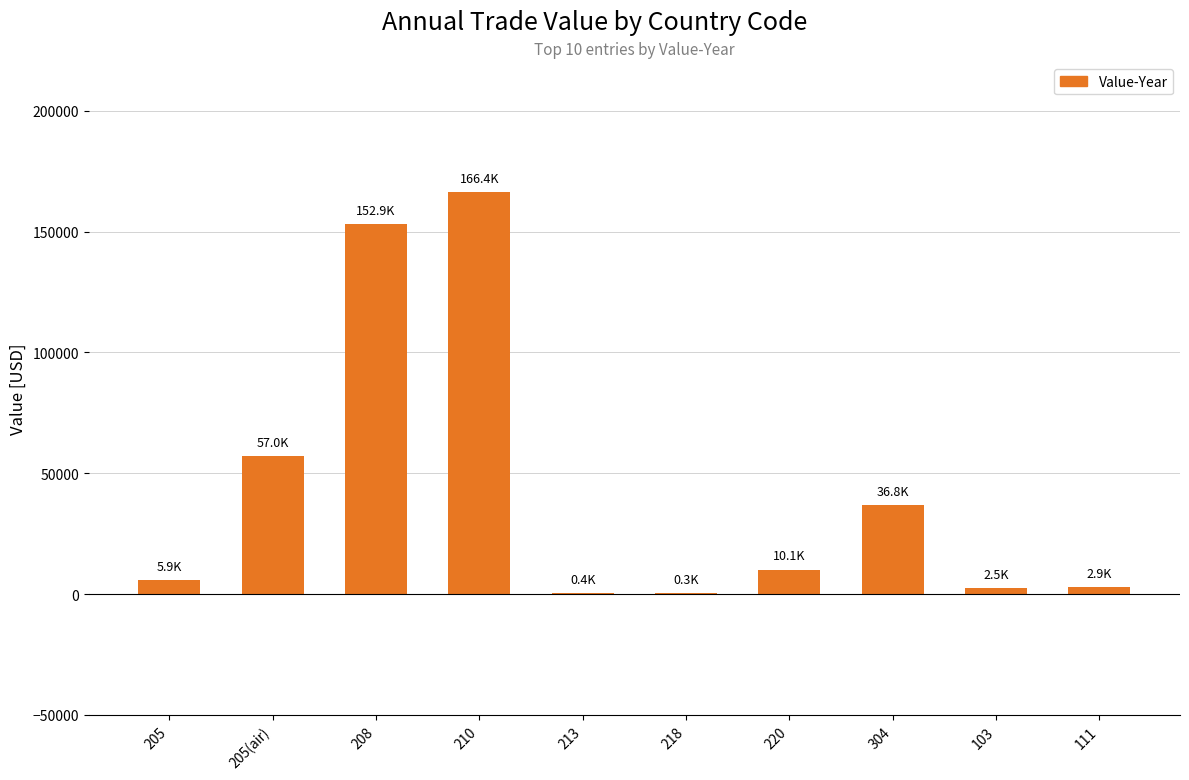

What is the greatest value displayed?

166375